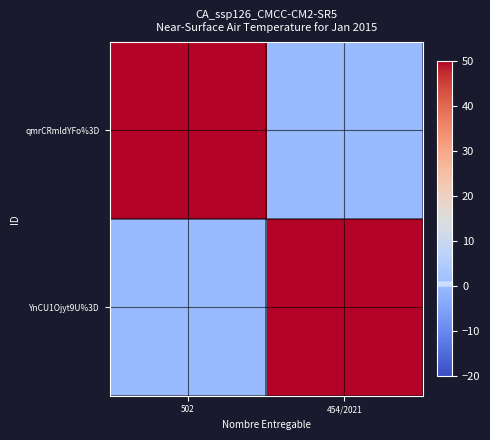

Between 454/2021 and 502, which is larger?

502